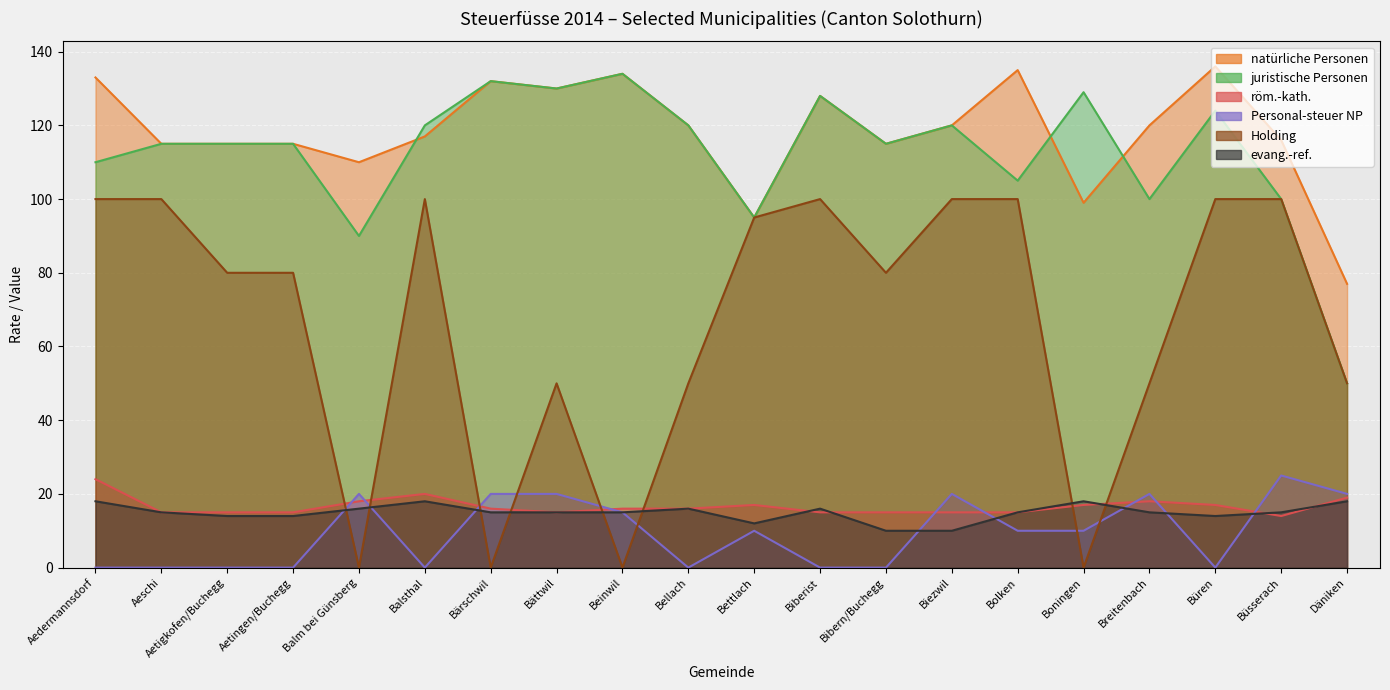

Reading right to left, extract all data points from this chart.

natürliche Personen: Däniken=77	Büsserach=116	Büren=136	Breitenbach=120	Boningen=99	Bolken=135	Biezwil=120	Bibern/Buchegg=115	Biberist=128	Bettlach=95	Bellach=120	Beinwil=134	Bättwil=130	Bärschwil=132	Balsthal=117	Balm bei Günsberg=110	Aetingen/Buchegg=115	Aetigkofen/Buchegg=115	Aeschi=115	Aedermannsdorf=133
juristische Personen: Däniken=50	Büsserach=100	Büren=124	Breitenbach=100	Boningen=129	Bolken=105	Biezwil=120	Bibern/Buchegg=115	Biberist=128	Bettlach=95	Bellach=120	Beinwil=134	Bättwil=130	Bärschwil=132	Balsthal=120	Balm bei Günsberg=90	Aetingen/Buchegg=115	Aetigkofen/Buchegg=115	Aeschi=115	Aedermannsdorf=110
röm.-kath.: Däniken=19	Büsserach=14	Büren=17	Breitenbach=18	Boningen=17	Bolken=15	Biezwil=15	Bibern/Buchegg=15	Biberist=15	Bettlach=17	Bellach=16	Beinwil=16	Bättwil=15	Bärschwil=16	Balsthal=20	Balm bei Günsberg=18	Aetingen/Buchegg=15	Aetigkofen/Buchegg=15	Aeschi=15	Aedermannsdorf=24
Personal-steuer NP: Däniken=20	Büsserach=25	Büren=0	Breitenbach=20	Boningen=10	Bolken=10	Biezwil=20	Bibern/Buchegg=0	Biberist=0	Bettlach=10	Bellach=0	Beinwil=15	Bättwil=20	Bärschwil=20	Balsthal=0	Balm bei Günsberg=20	Aetingen/Buchegg=0	Aetigkofen/Buchegg=0	Aeschi=0	Aedermannsdorf=0
Holding: Däniken=50	Büsserach=100	Büren=100	Breitenbach=50	Boningen=0	Bolken=100	Biezwil=100	Bibern/Buchegg=80	Biberist=100	Bettlach=95	Bellach=50	Beinwil=0	Bättwil=50	Bärschwil=0	Balsthal=100	Balm bei Günsberg=0	Aetingen/Buchegg=80	Aetigkofen/Buchegg=80	Aeschi=100	Aedermannsdorf=100
evang.-ref.: Däniken=18	Büsserach=15	Büren=14	Breitenbach=15	Boningen=18	Bolken=15	Biezwil=10	Bibern/Buchegg=10	Biberist=16	Bettlach=12	Bellach=16	Beinwil=15	Bättwil=15	Bärschwil=15	Balsthal=18	Balm bei Günsberg=16	Aetingen/Buchegg=14	Aetigkofen/Buchegg=14	Aeschi=15	Aedermannsdorf=18